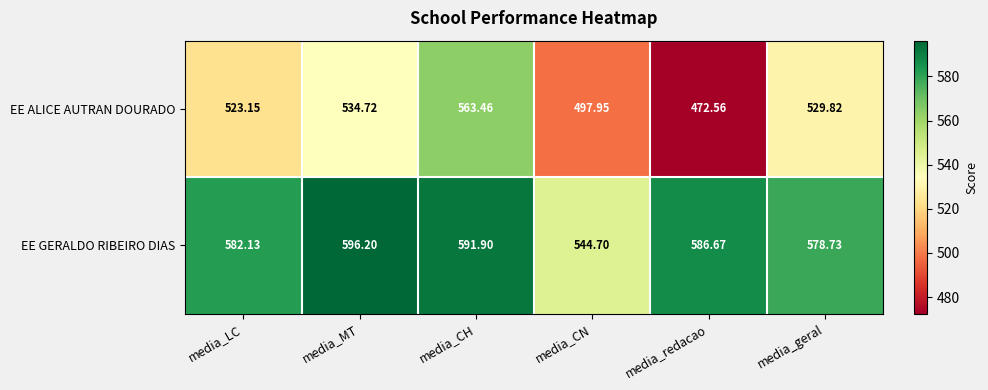

Count the number of data series in this chart.

2